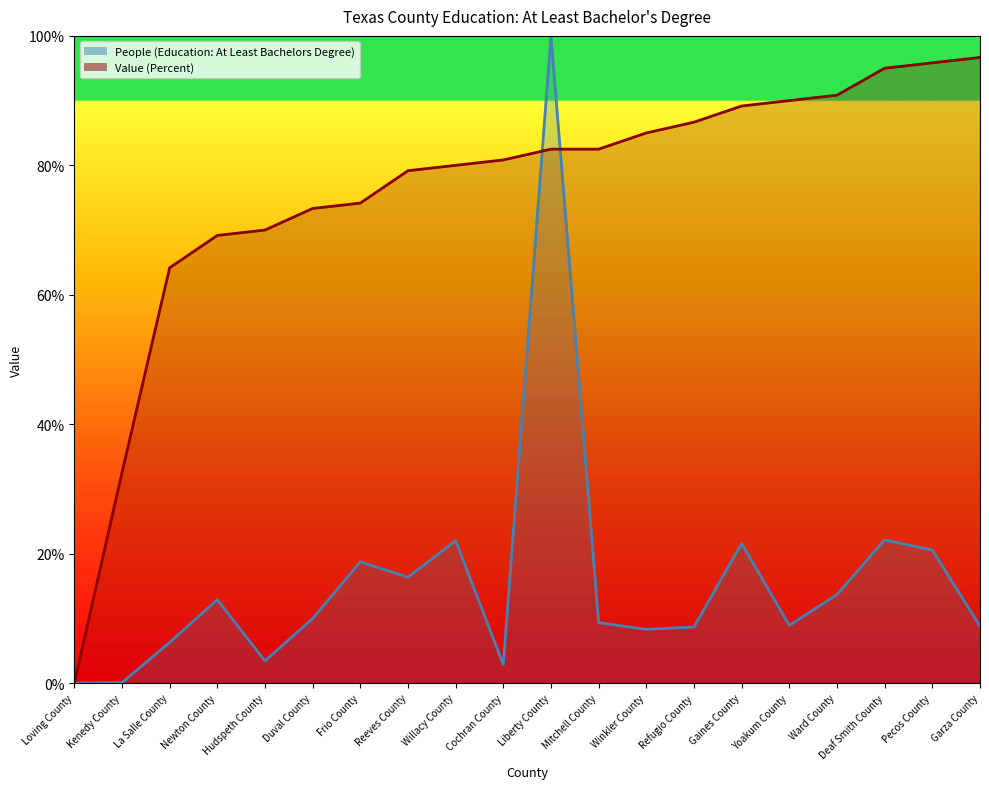

At how many categories does at least one series exceed 71?

15